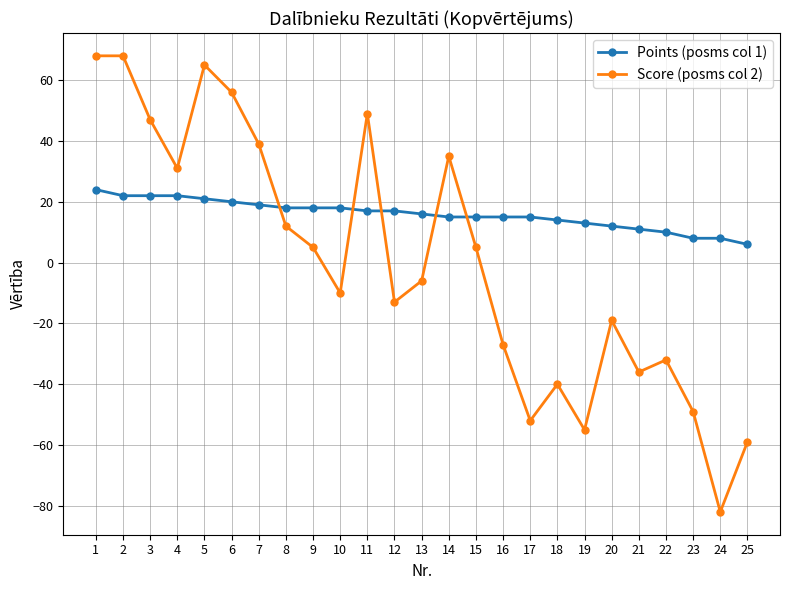

Rank the series by their average value, from highest to lowest.

Points (posms col 1), Score (posms col 2)